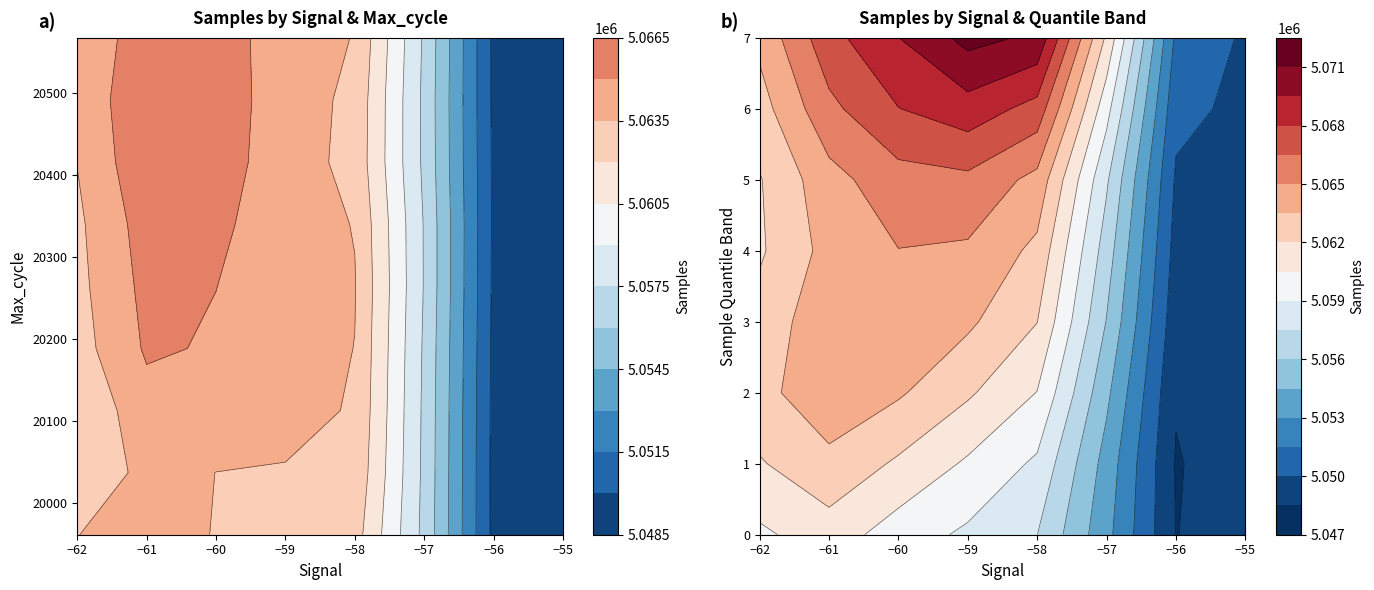

At how many categories does at least one series exceed 4875090?

40